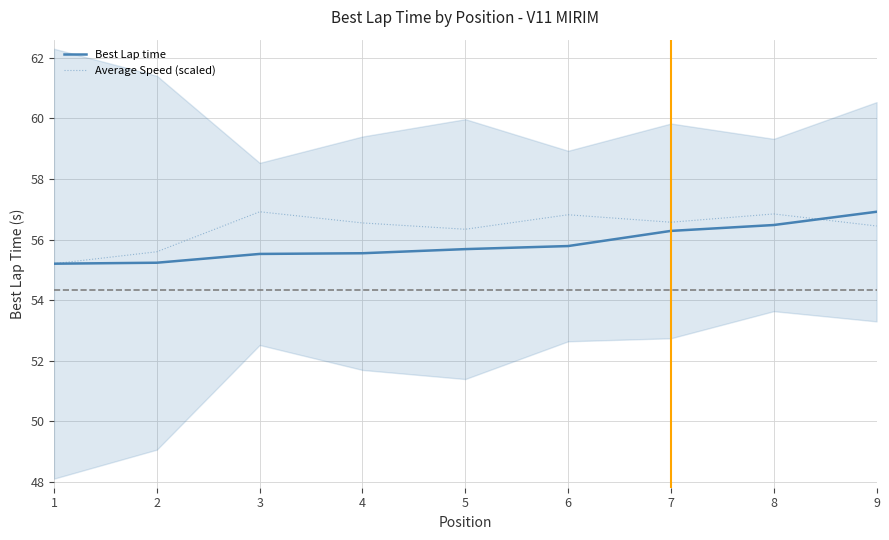

Reading left to right, list all the values displayed in this chart.

Best Lap time: 1=55.2	2=55.2	3=55.5	4=55.5	5=55.7	6=55.8	7=56.3	8=56.5	9=56.9
Average Speed (scaled): 1=55.2	2=55.6	3=56.9	4=56.5	5=56.3	6=56.8	7=56.6	8=56.8	9=56.4